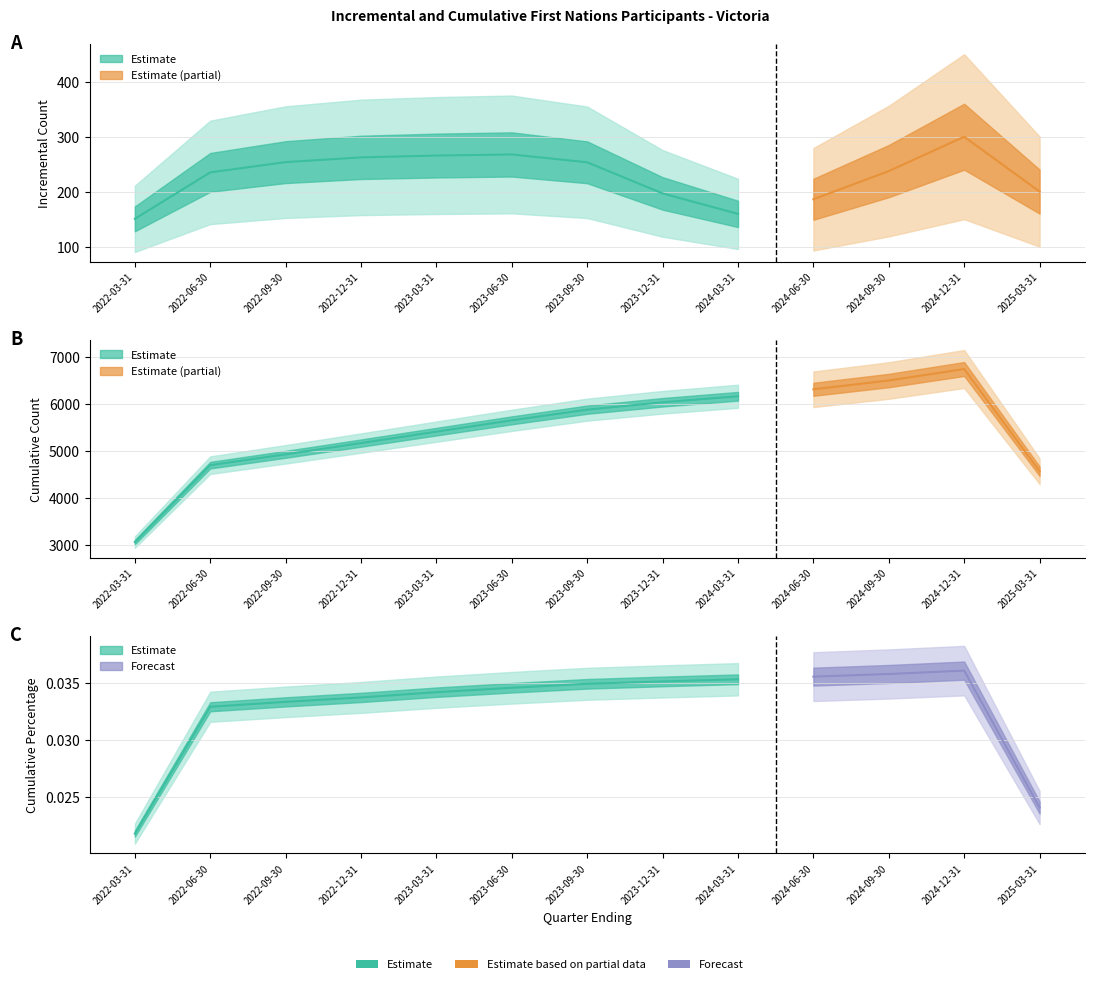

What is the label of the 10th point from the right?

2022-12-31